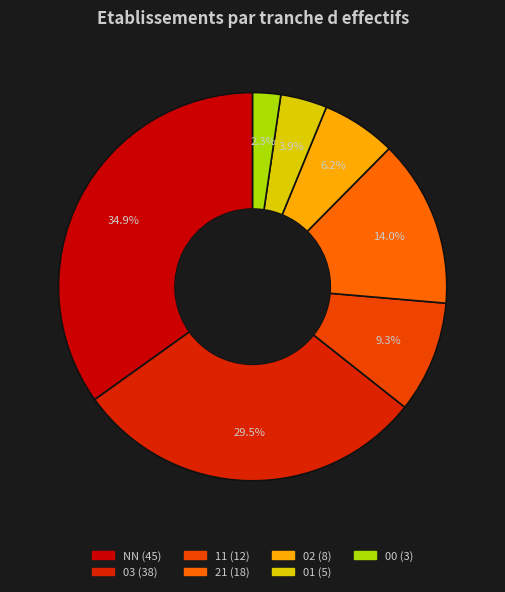

Does any single category account for the majority?

No